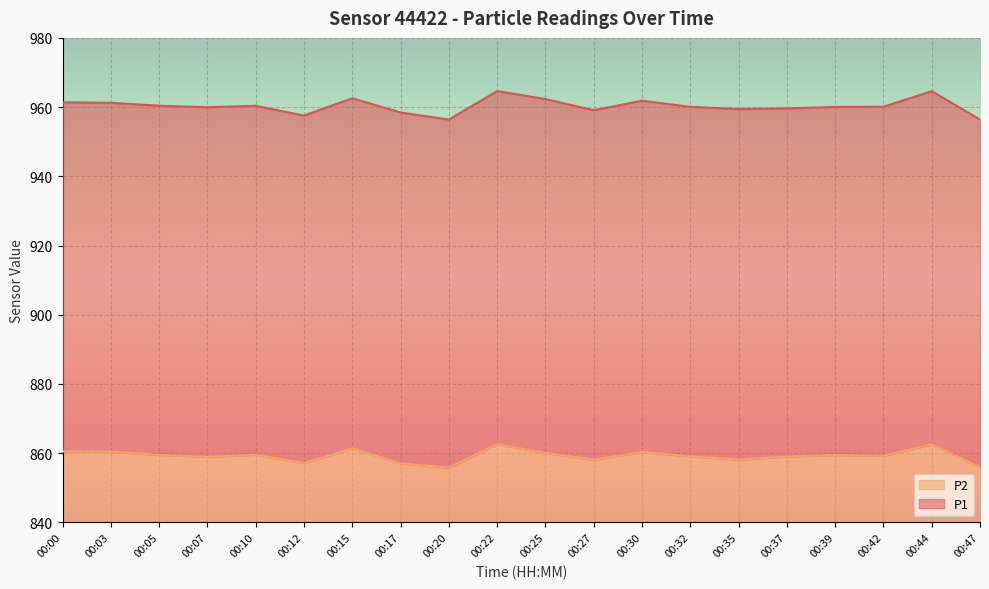

Does the chart display data point markers on the line(s)?

No